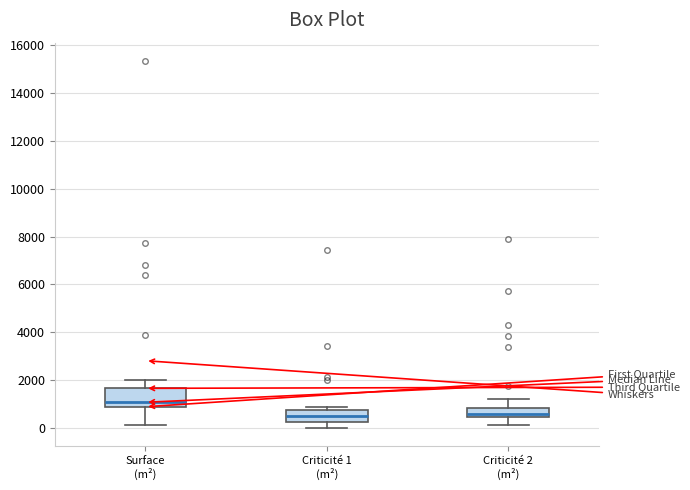

Comparing the boxes themselves (not the whiskers), which one is the tallest?

Surface (m²)